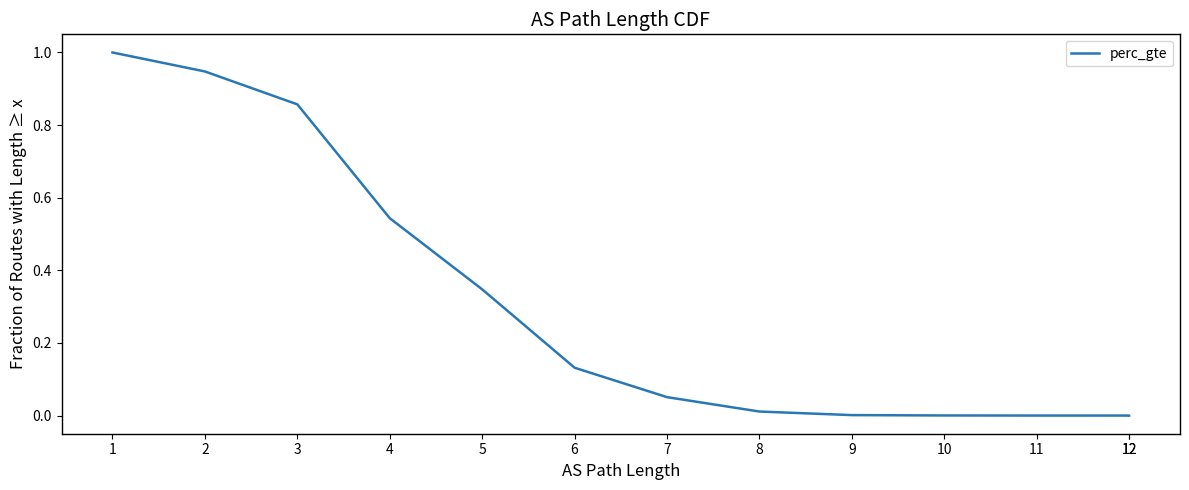

Reading right to left, what are all the values shown in this chart?

0.0	0.0	0.0	0.0	0.0	0.0	0.1	0.1	0.3	0.5	0.9	0.9	1.0